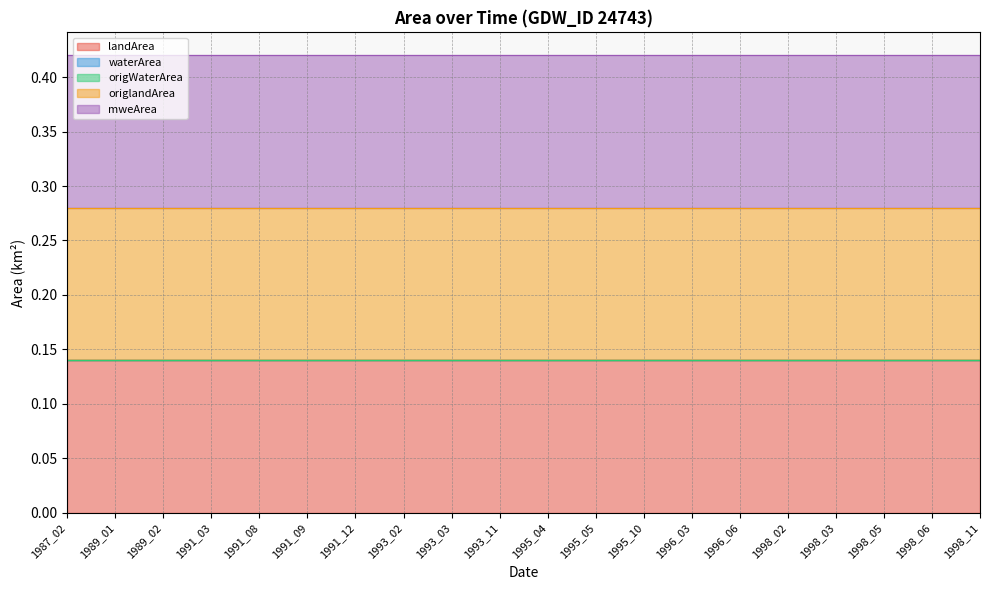

The value of landArea at 1996_06 is 0.1. True or false?

True